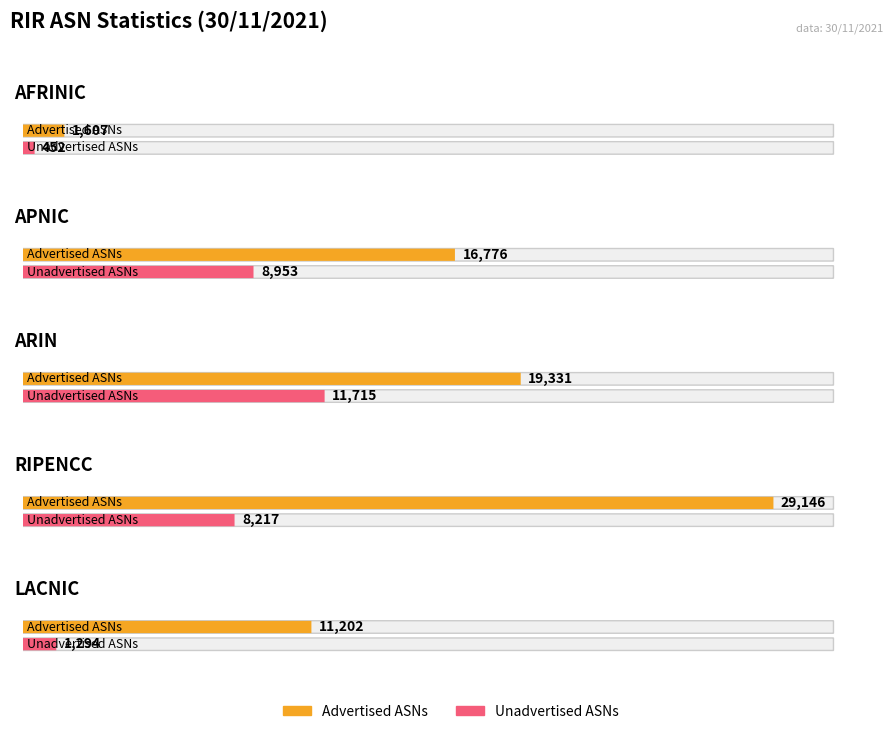

How many groups of bars are there?

5